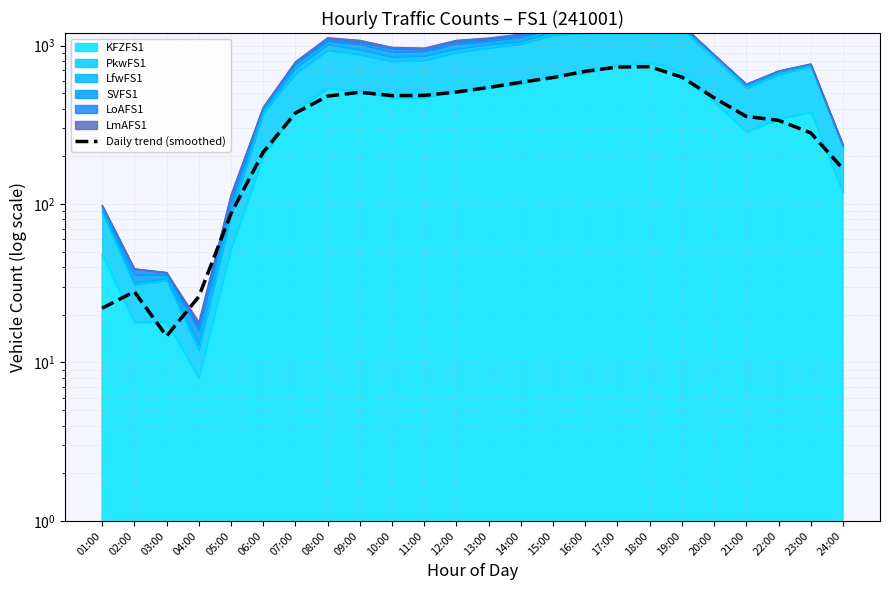

Is it true that the value at 17:00 is 380.5?

False